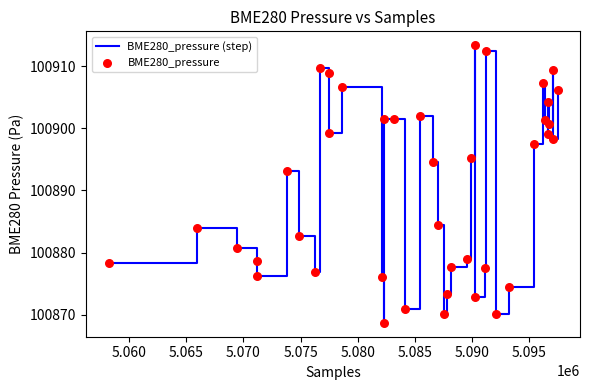

What is the difference between the maximum and minimum values?

44.7